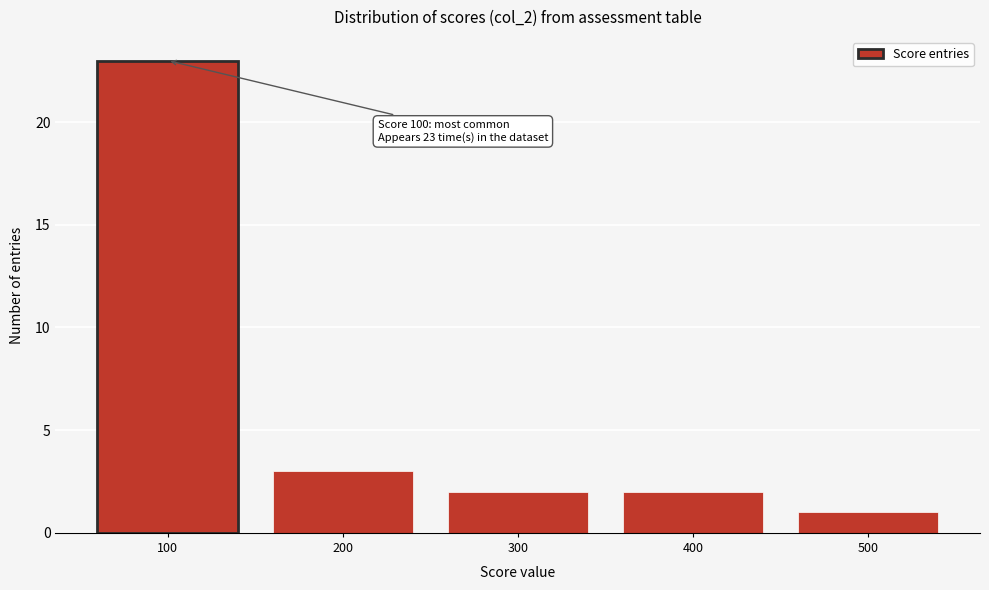

Reading right to left, what are all the values shown in this chart?

1	2	2	3	23